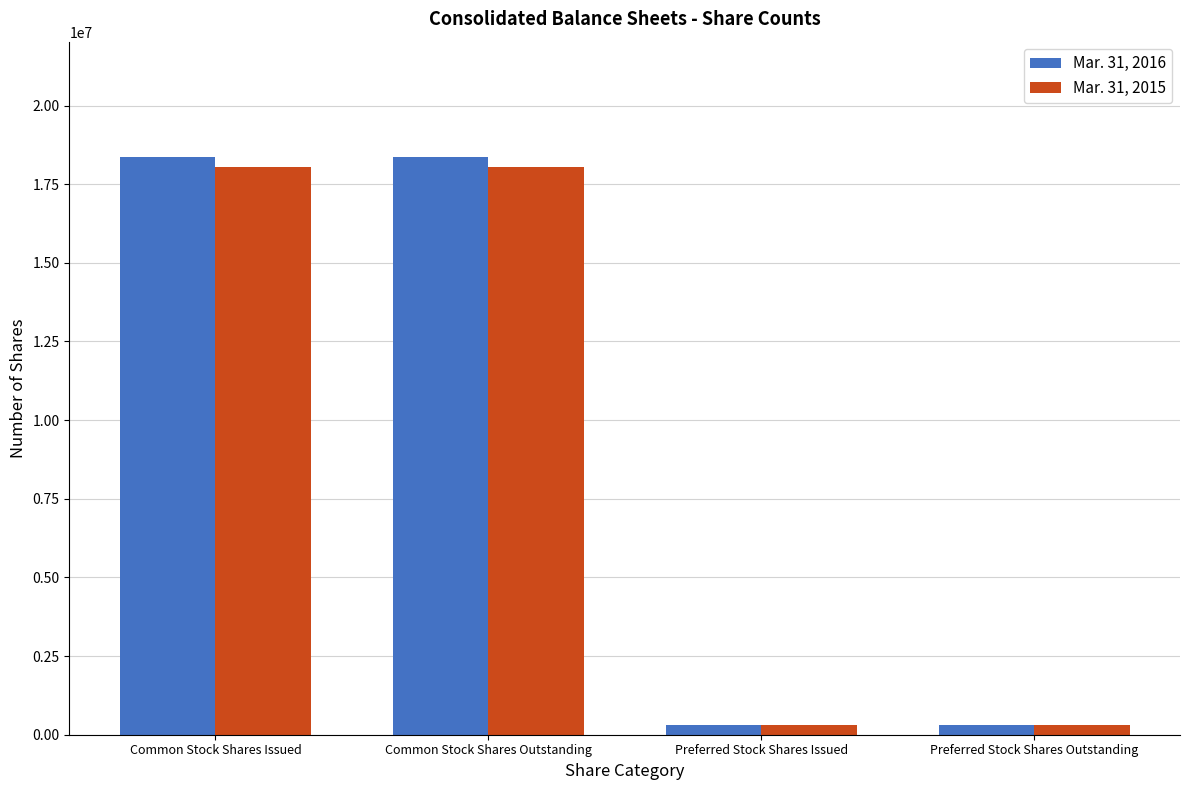

Rank the series by their maximum value, from highest to lowest.

Mar. 31, 2016, Mar. 31, 2015